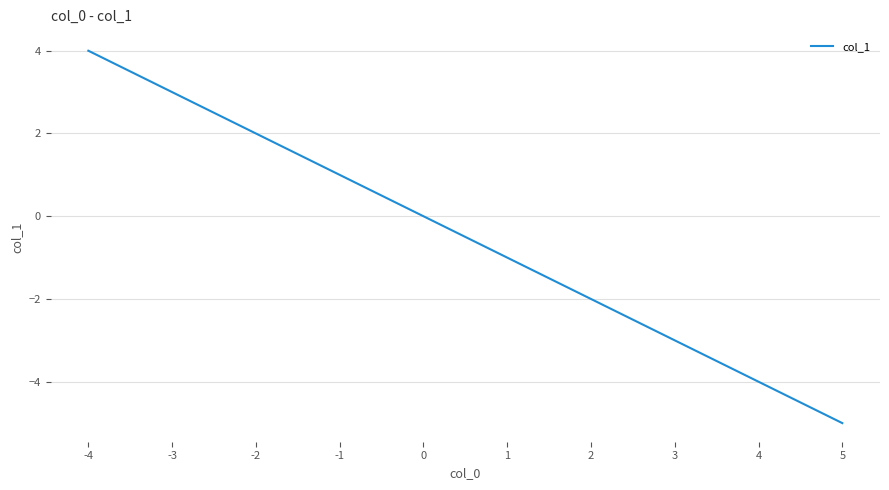

Rank the categories by value from highest to lowest.

-4, -3, -2, -1, 0, 1, 2, 3, 4, 5